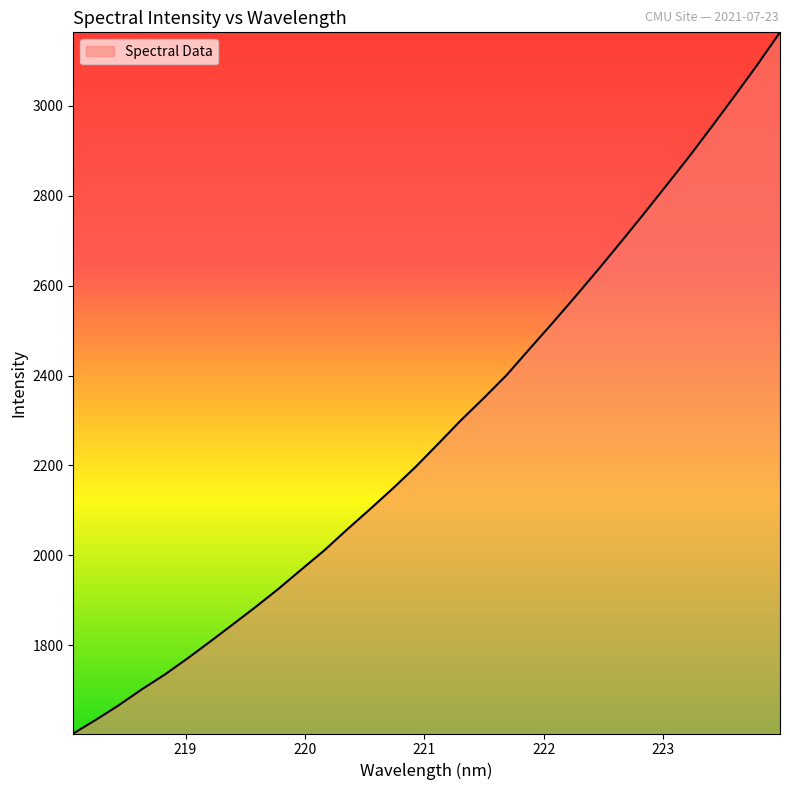

What is the difference between the maximum and minimum values?

1560.2